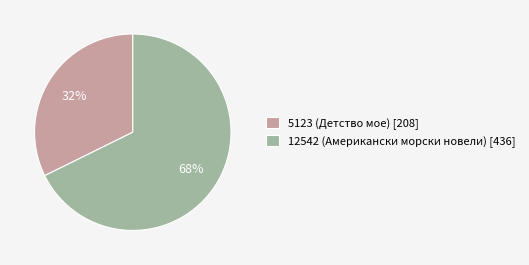

What is the ratio of the value at 12542 (Американски морски новели) [436] to the value at 5123 (Детство мое) [208]?

2.1